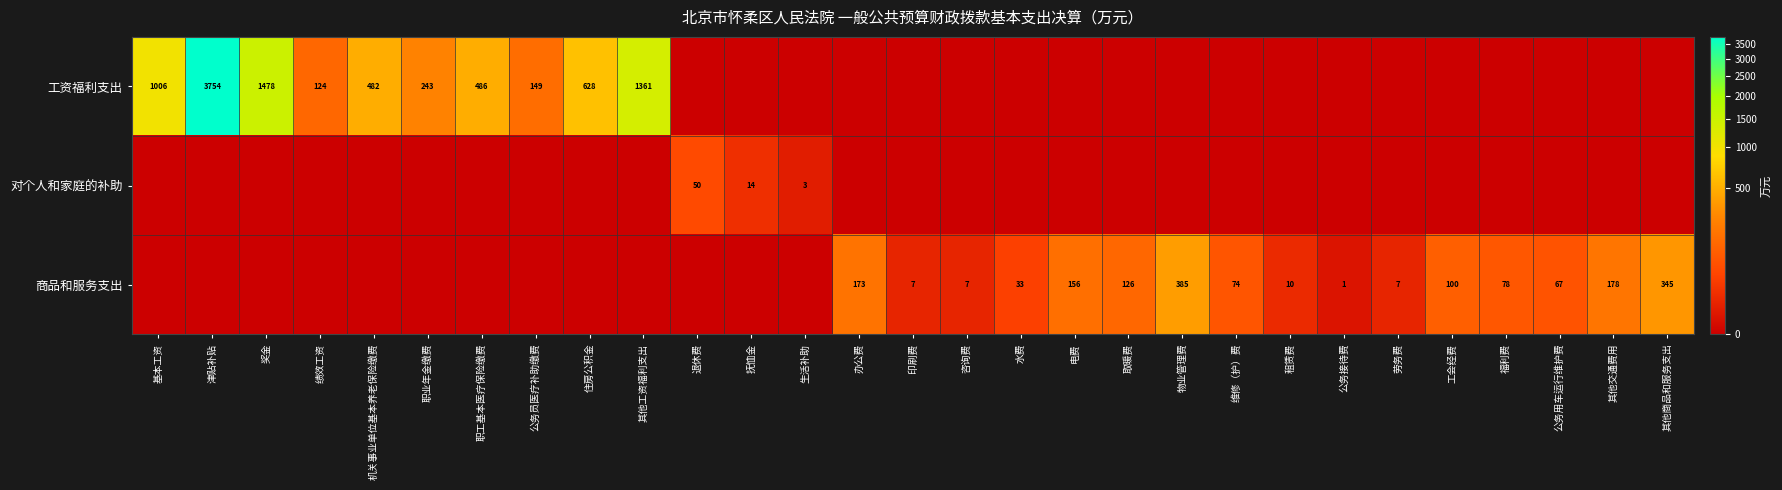

Between 住房公积金 and 办公费, which is larger?

住房公积金